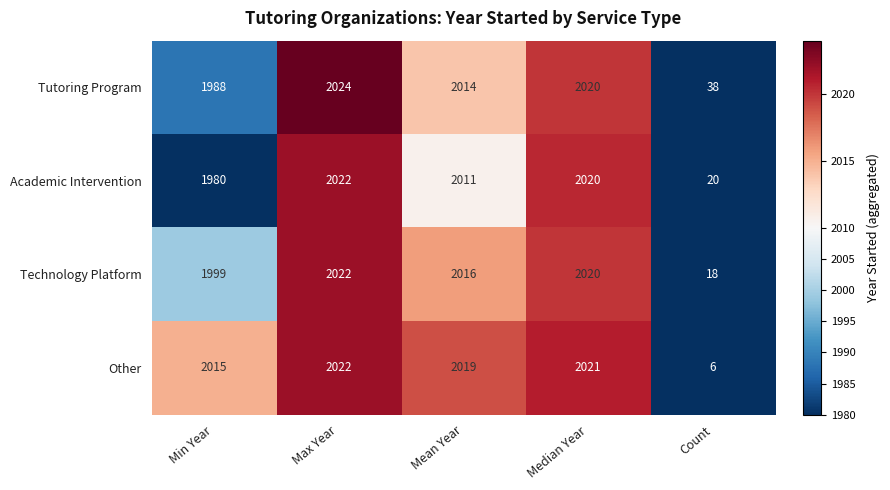

Read the Tutoring Program value at Mean Year.

2014